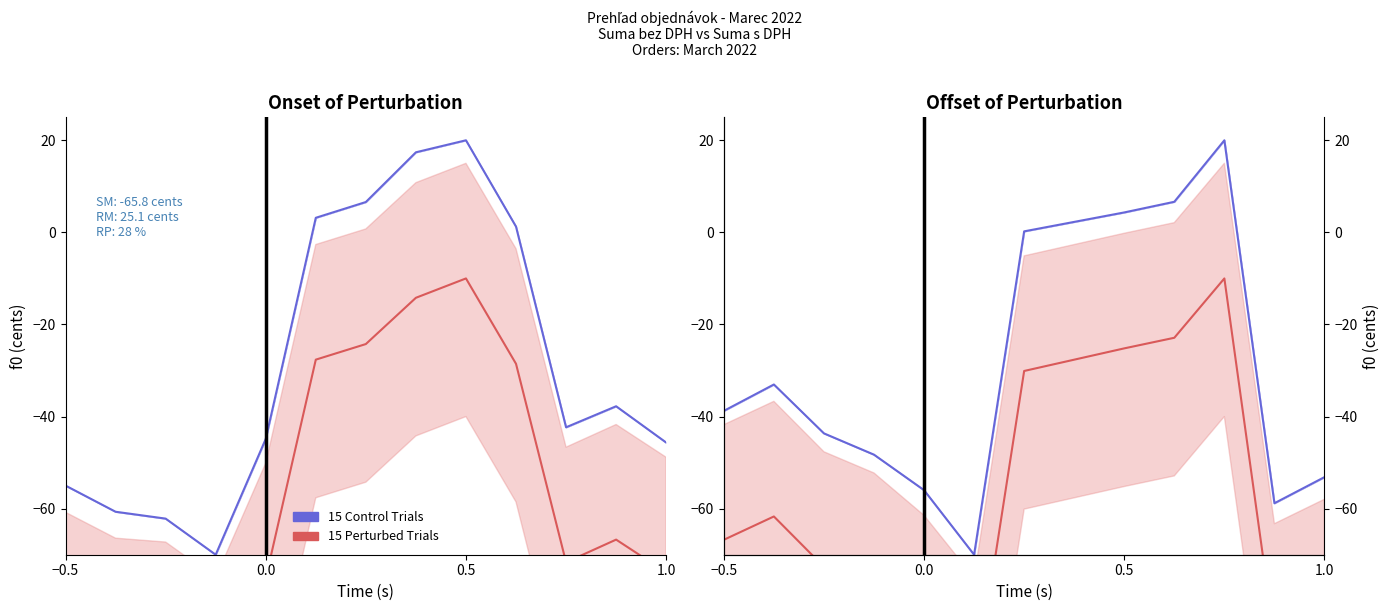

How many interior local valleys does the 15 Control Trials series have?

2